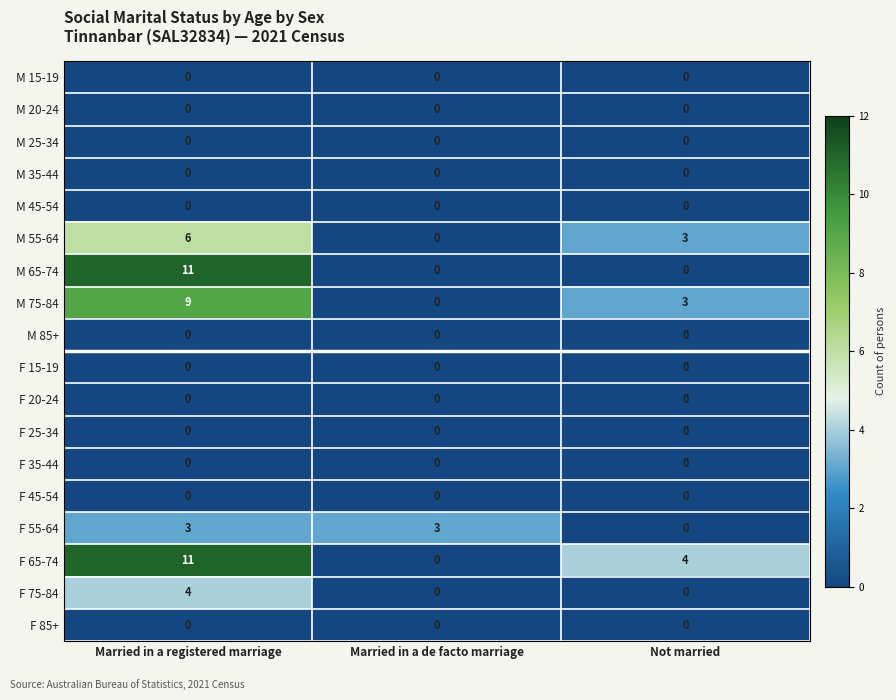

At which category is the sum across all series the highest?

Married in a registered marriage